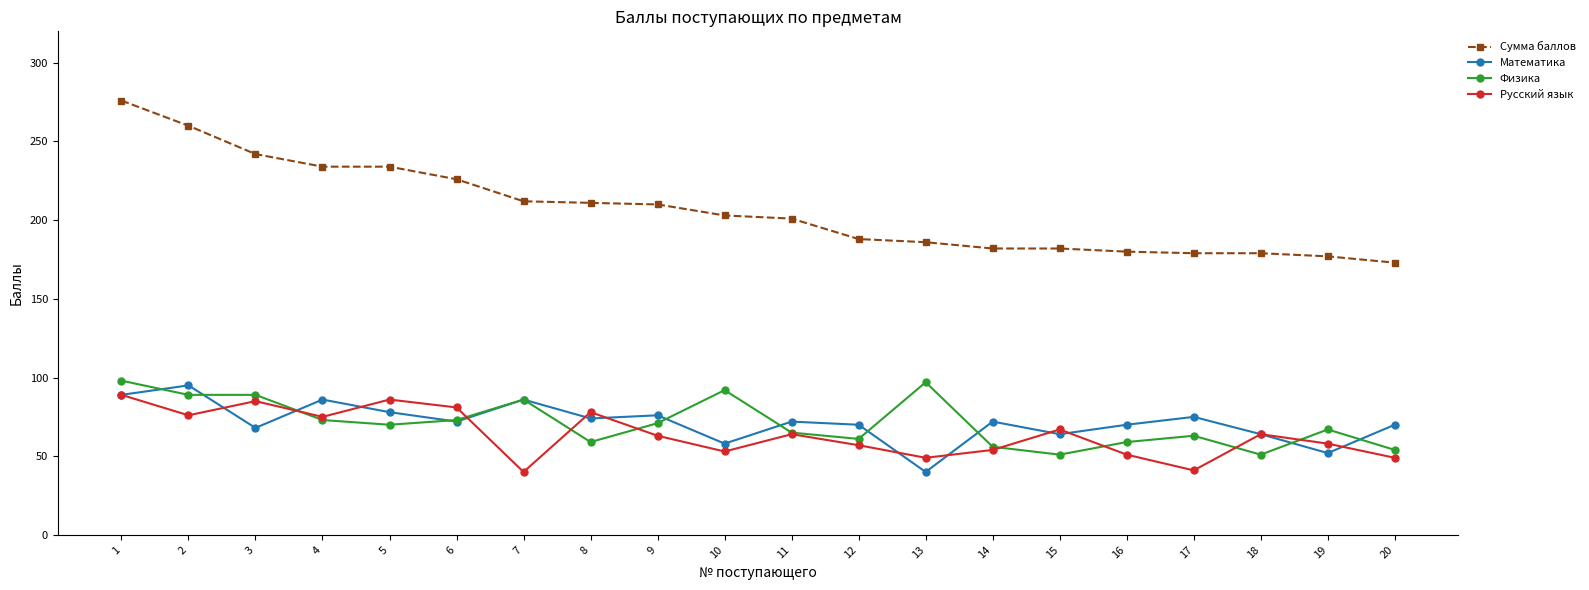

What is the difference between the maximum and minimum values in the Русский язык series?

49